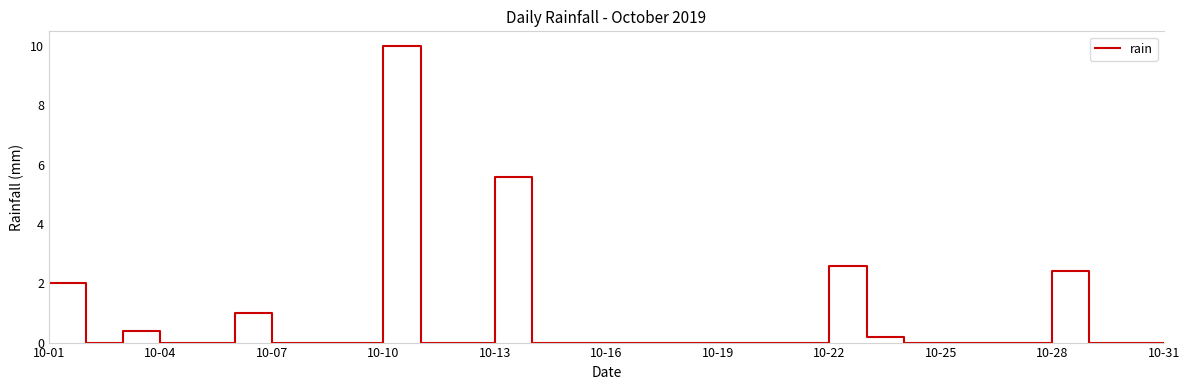

What is the difference between the maximum and minimum values?

10.0